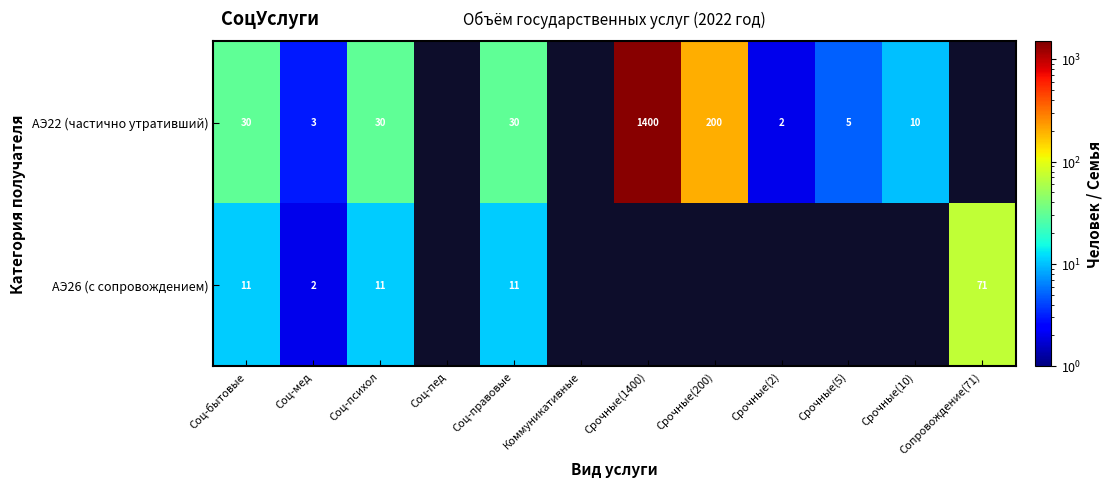

How many distinct data groups are displayed?

2